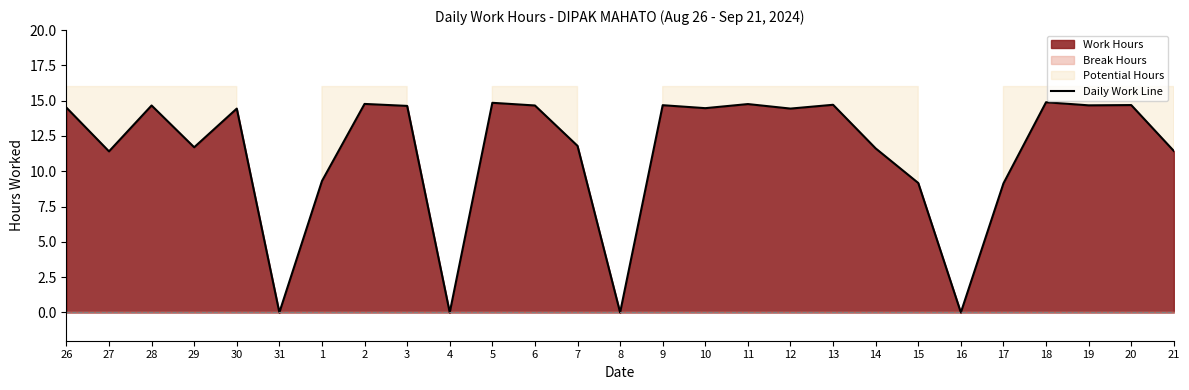

What position from the right is 3?

19